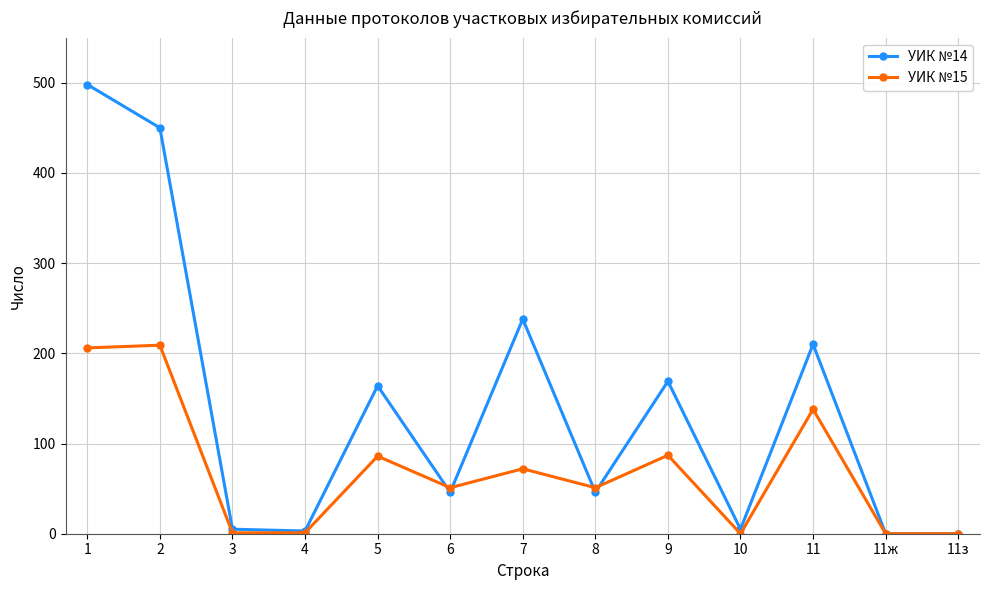

How many data points in УИК №15 are less than 51?

5